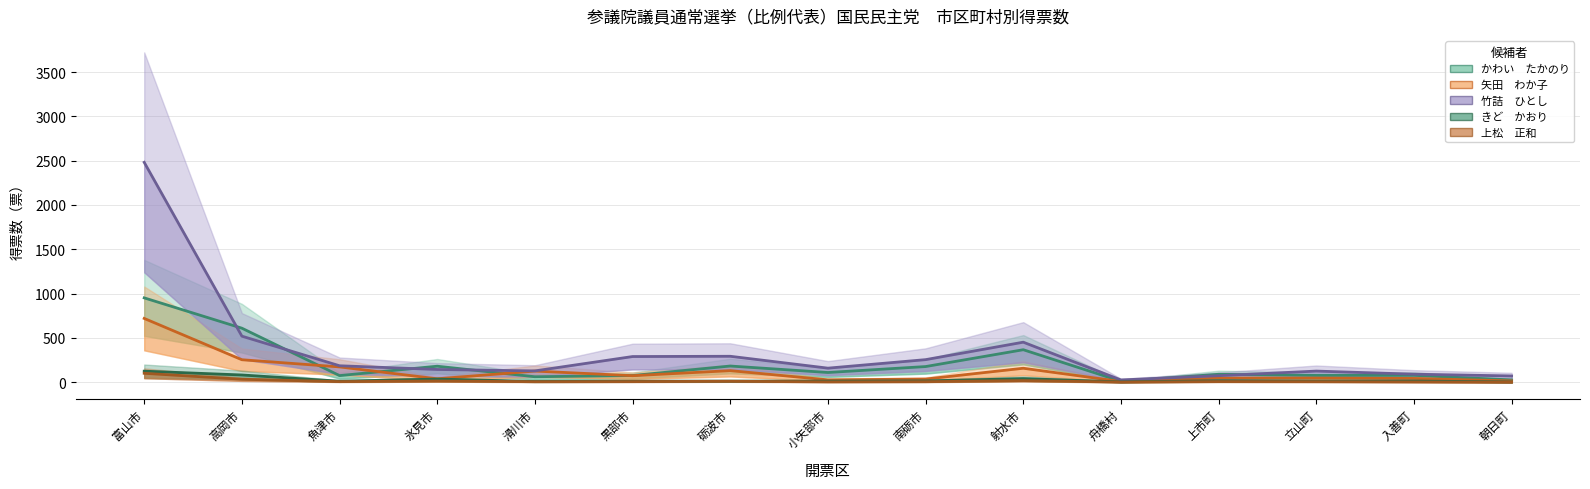

Rank the series at 黒部市 from lowest to highest value.

上松　正和, きど　かおり, 矢田　わか子, かわい　たかのり, 竹詰　ひとし